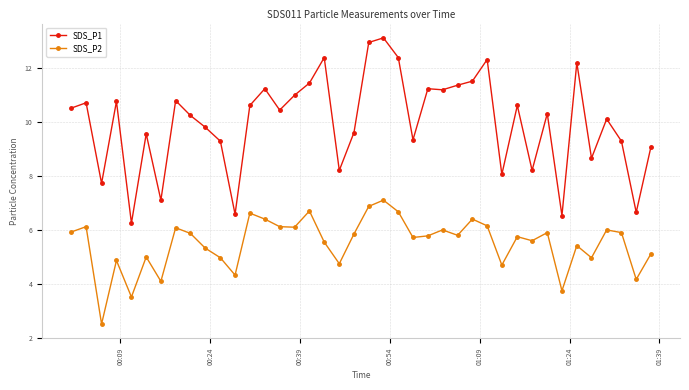

What is the sum of all SDS_P1 values?

399.0